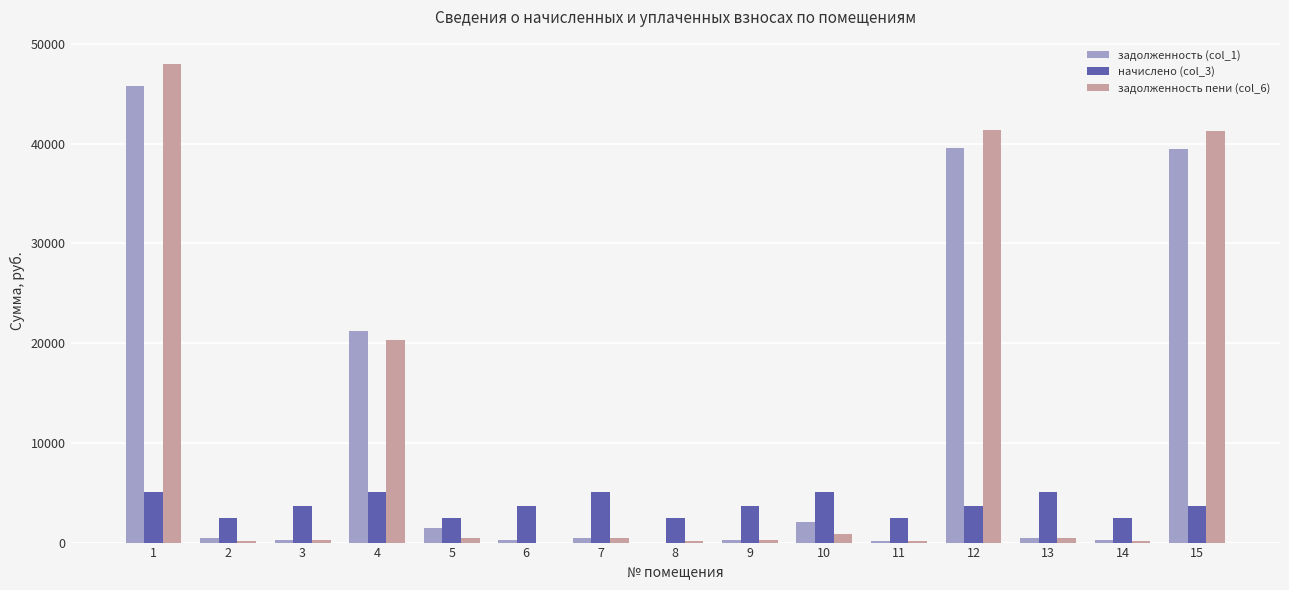

What is the sum of all задолженность (col_1) values?

152235.9